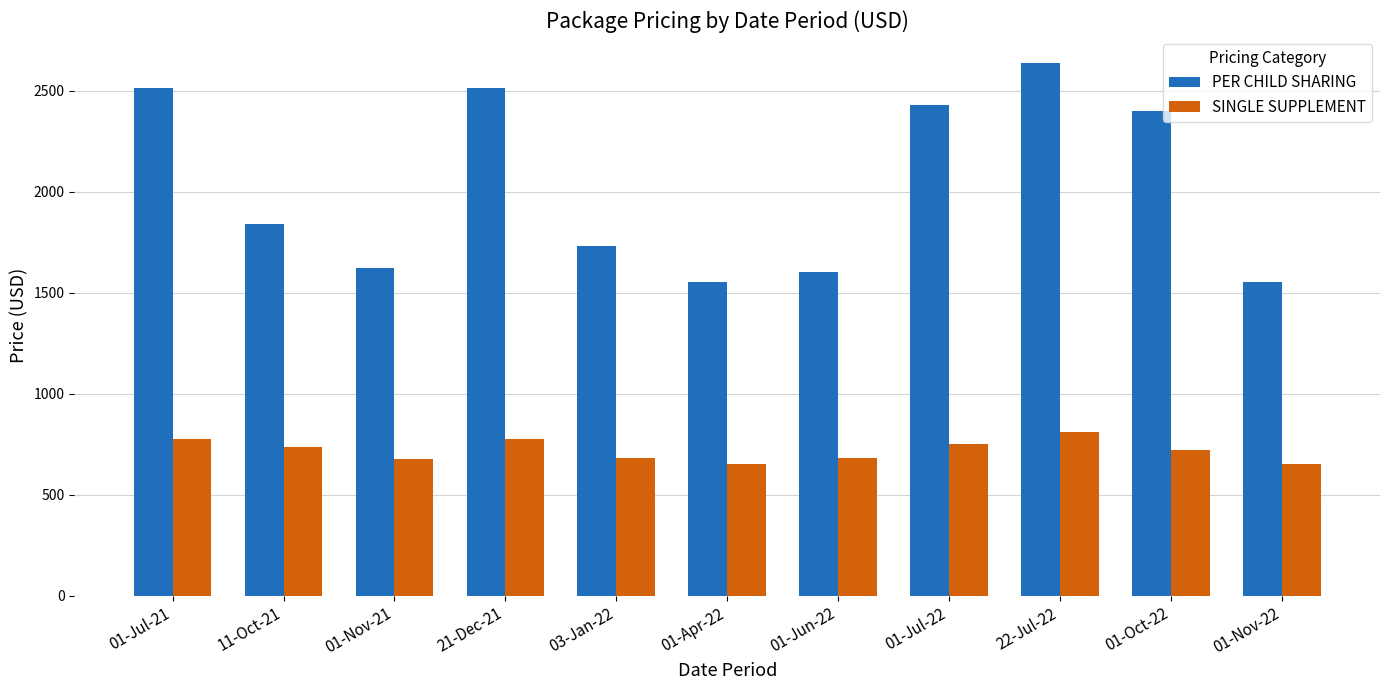

Does the chart contain any negative values?

No